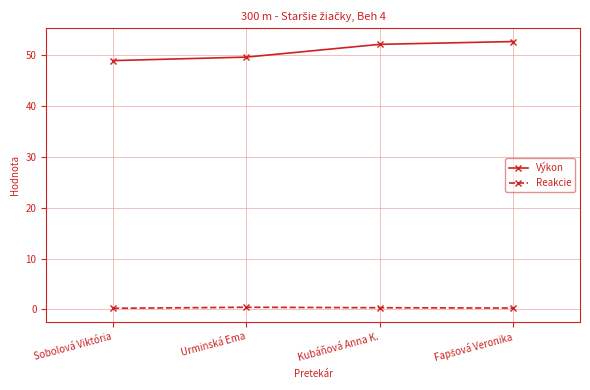

What is the sum of all Výkon values?

203.4